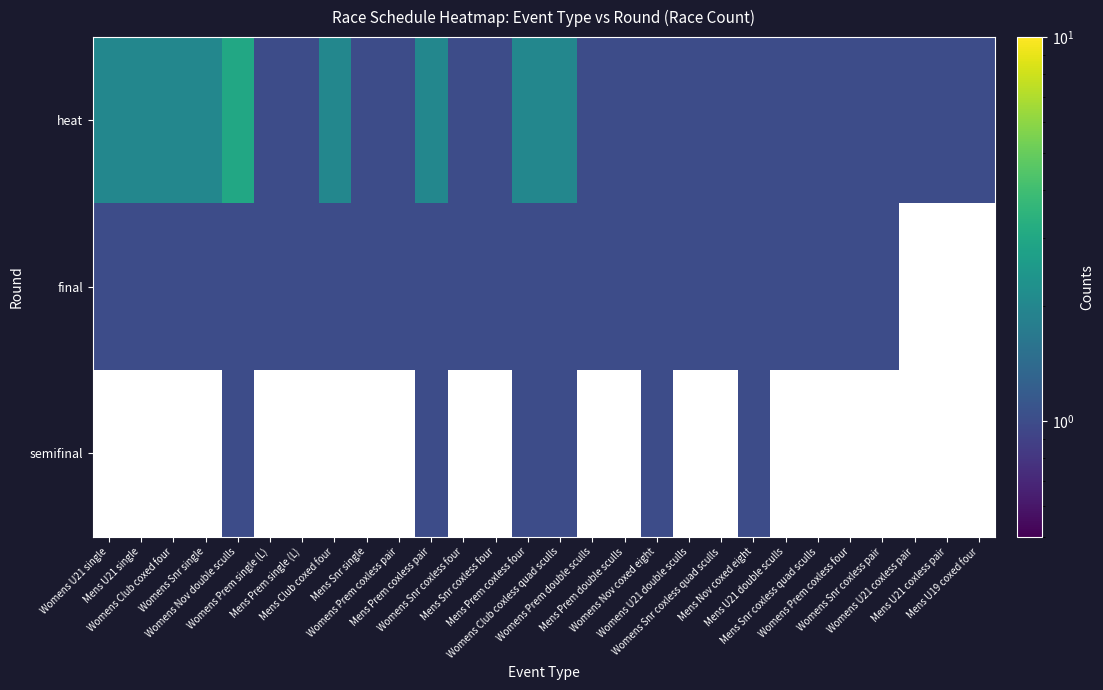

Which series changed the most between Womens Club coxed four and Womens Club coxless quad sculls?

semifinal